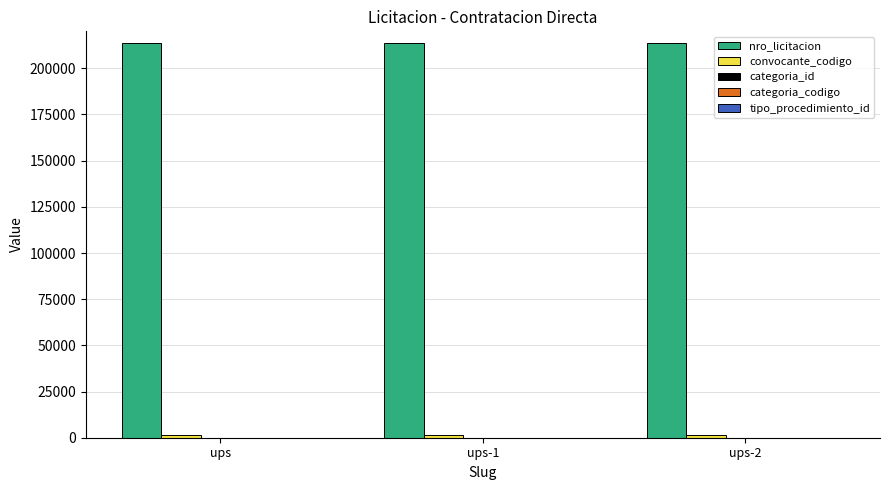

Which series has the largest total across all categories?

nro_licitacion